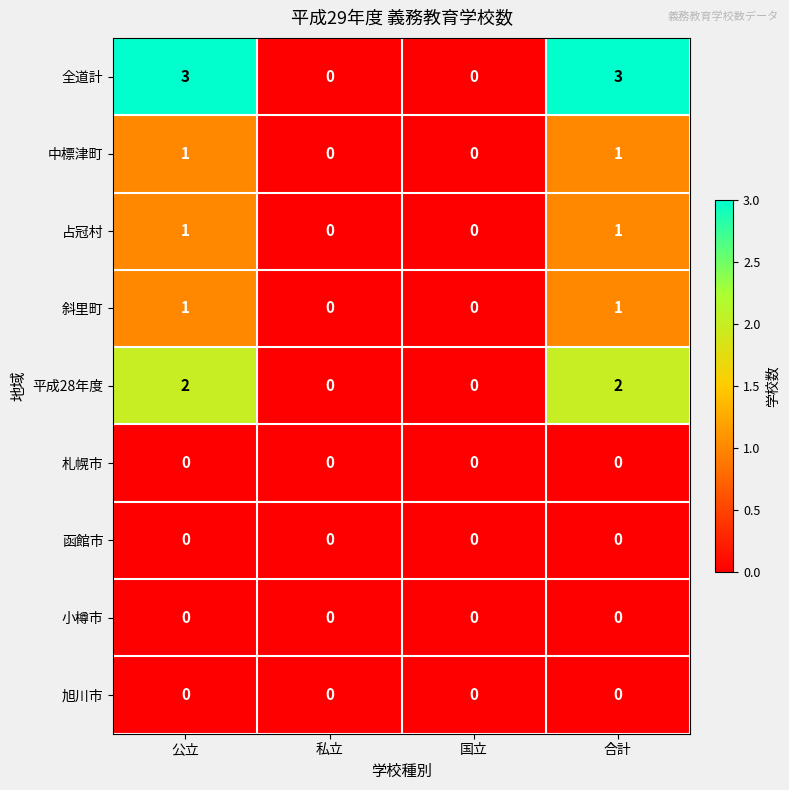

Which series has the largest total across all categories?

全道計